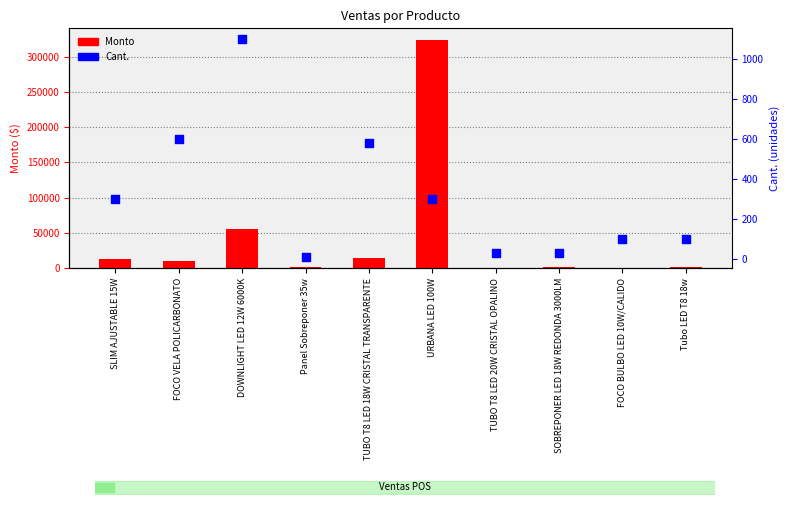

Which series has the largest Y range (max minus min)?

Monto